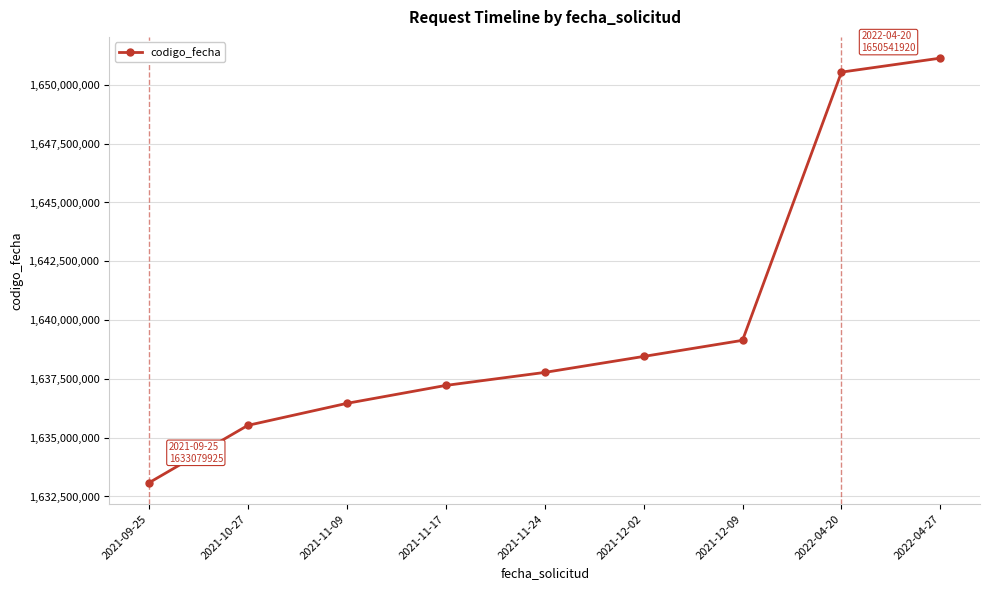

Rank the categories by value from lowest to highest.

2021-09-25, 2021-10-27, 2021-11-09, 2021-11-17, 2021-11-24, 2021-12-02, 2021-12-09, 2022-04-20, 2022-04-27